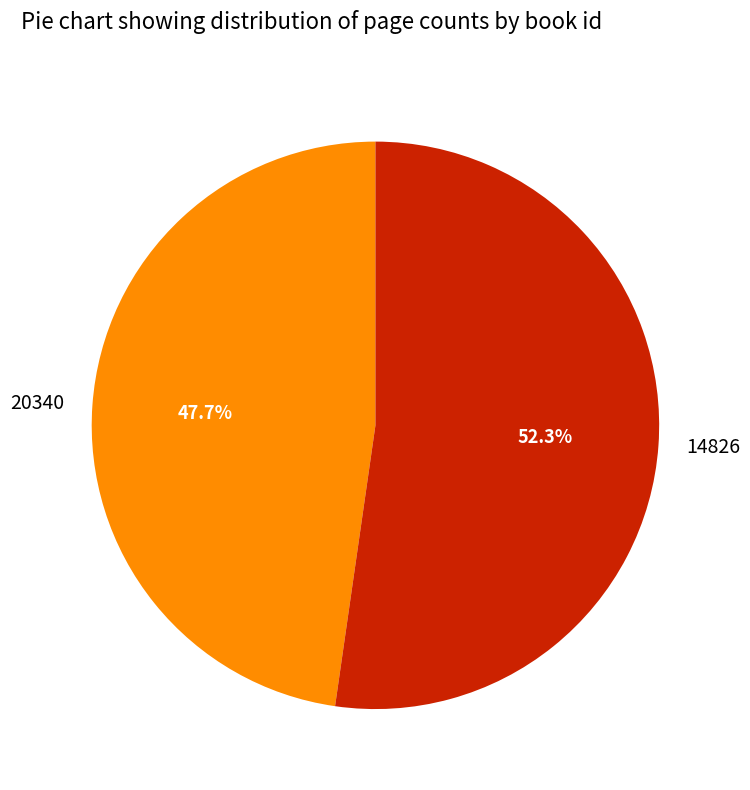

Is there any slice that represents more than half of the pie?

Yes